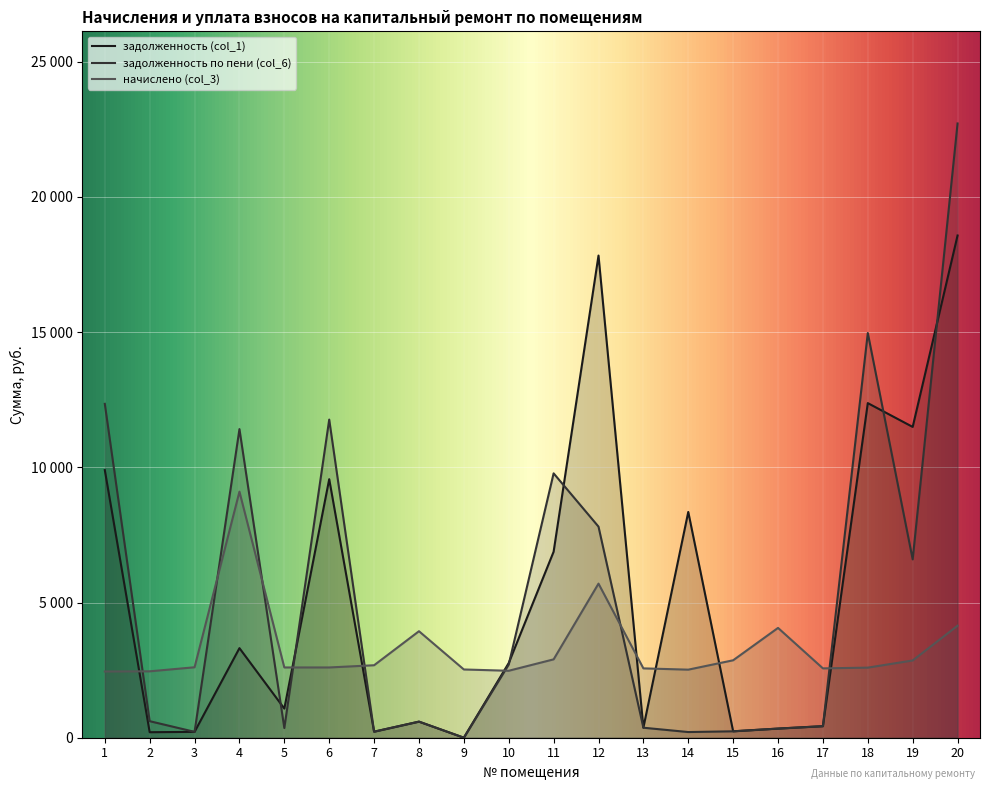

Is the value of начислено (col_3) at 12 greater than the value of задолженность (col_1) at 17?

Yes